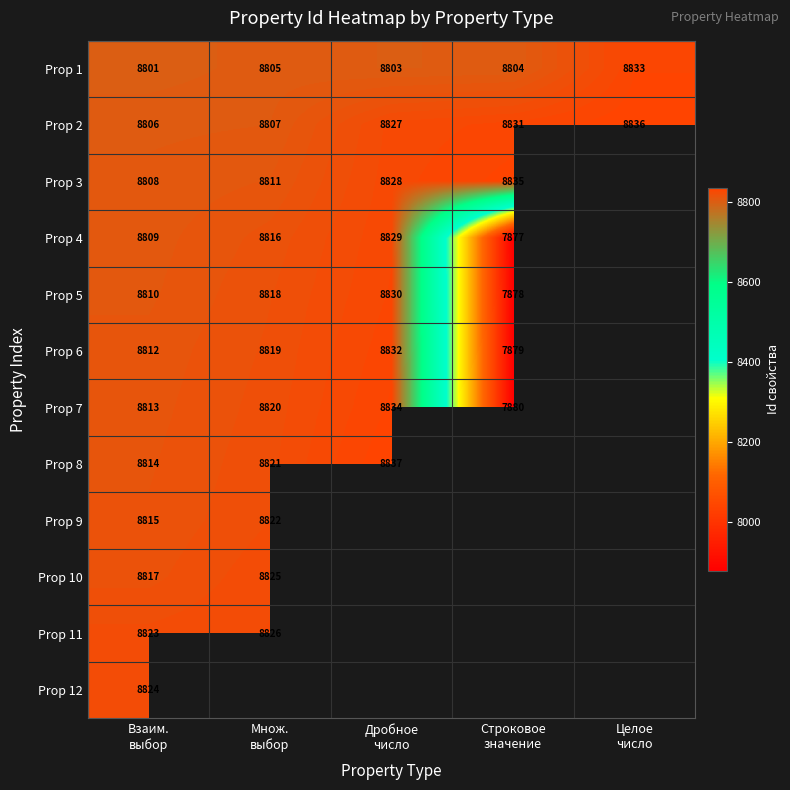

What is the minimum value shown in the chart?

7877.0